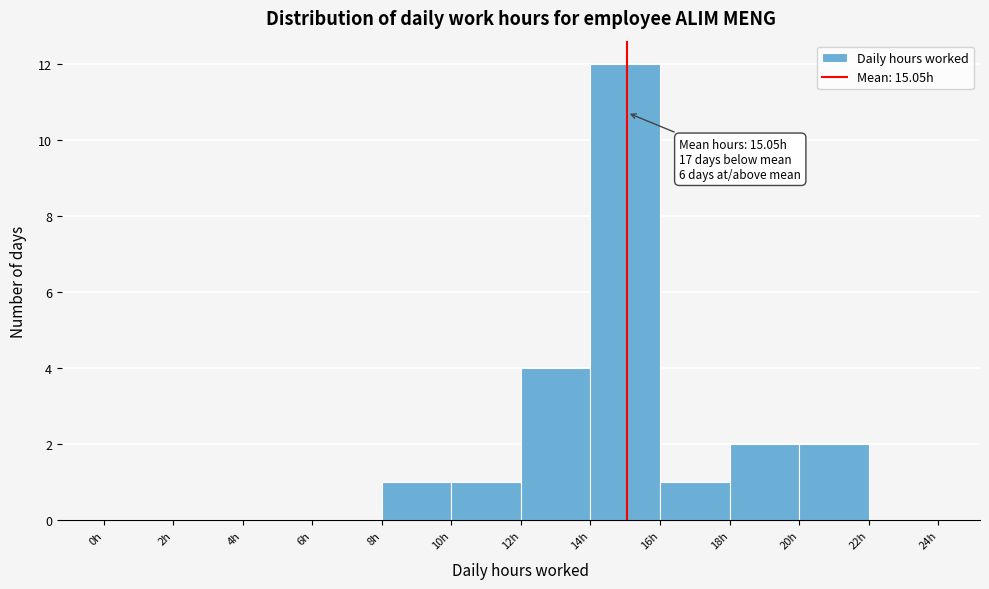

Over which range of the x-axis is the bar tallest?

14 to 16